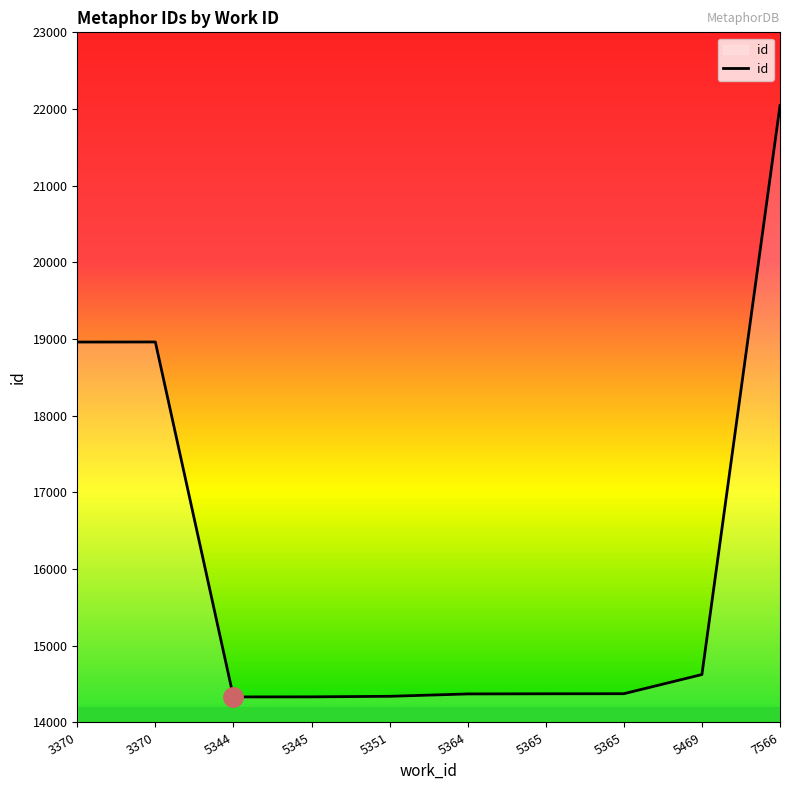

At which category does the chart reach its peak across all series?

7566